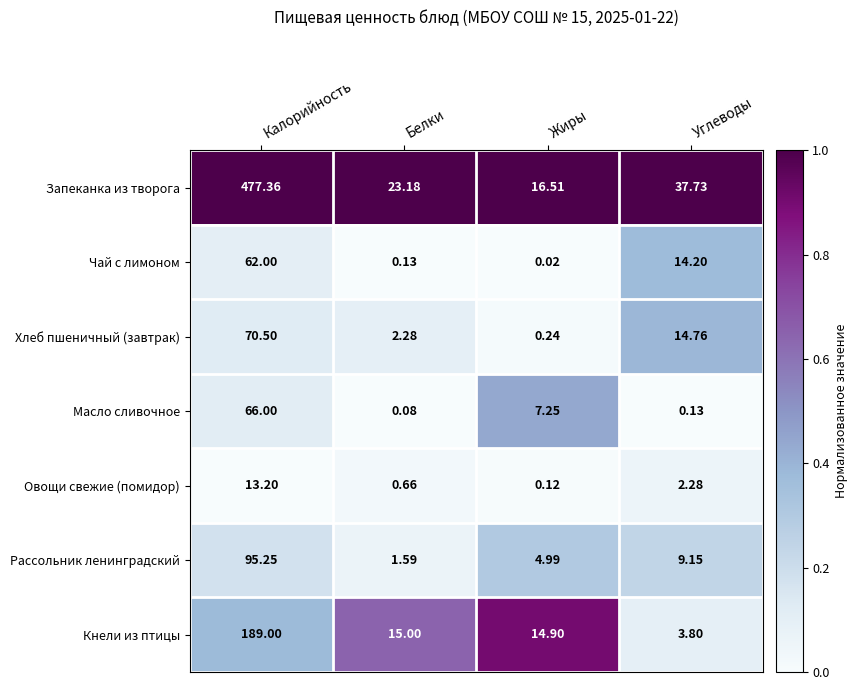

At which category is the sum across all series the highest?

Калорийность